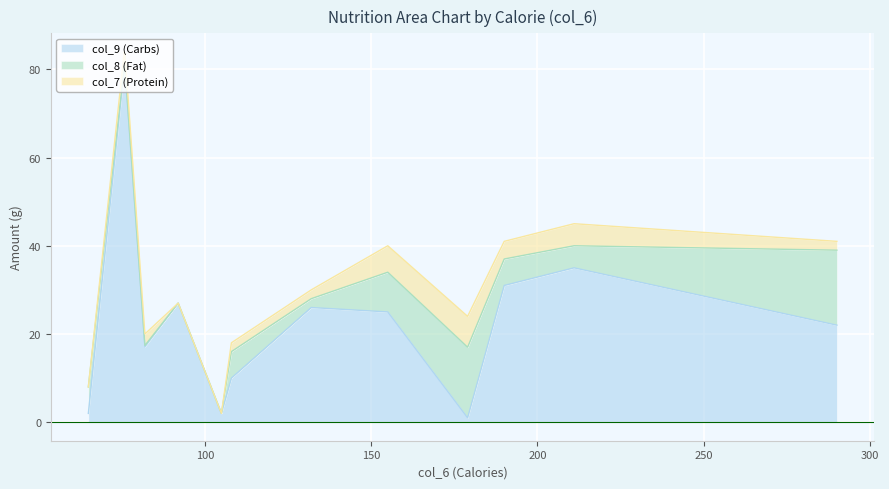

True or false: col_9 (Carbs) and col_8 (Fat) intersect in this chart.

True